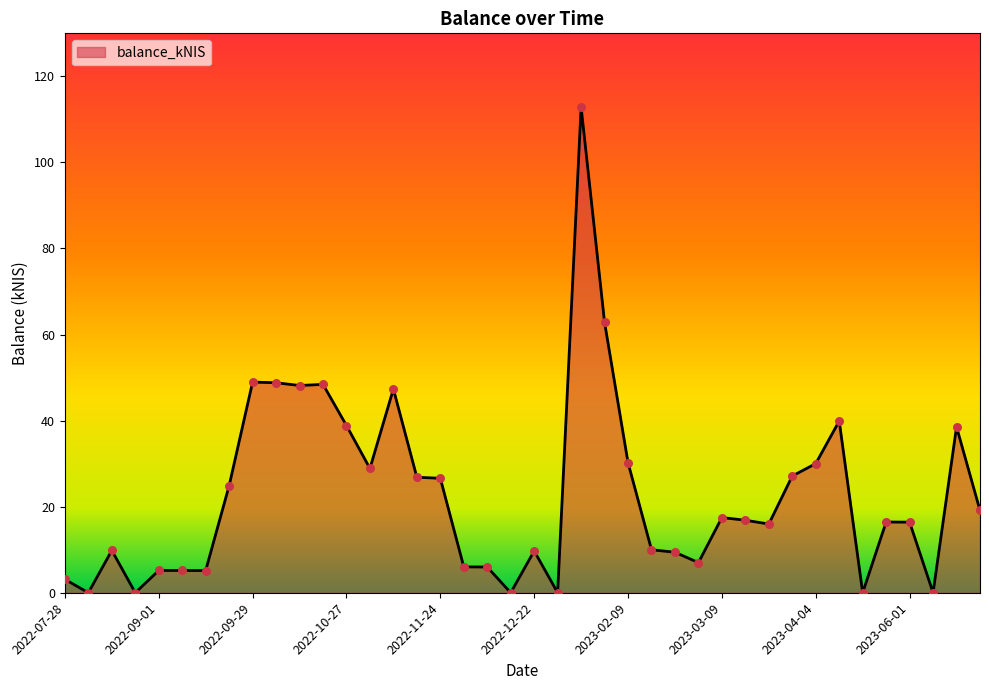

What is the maximum value shown in the chart?

112.9